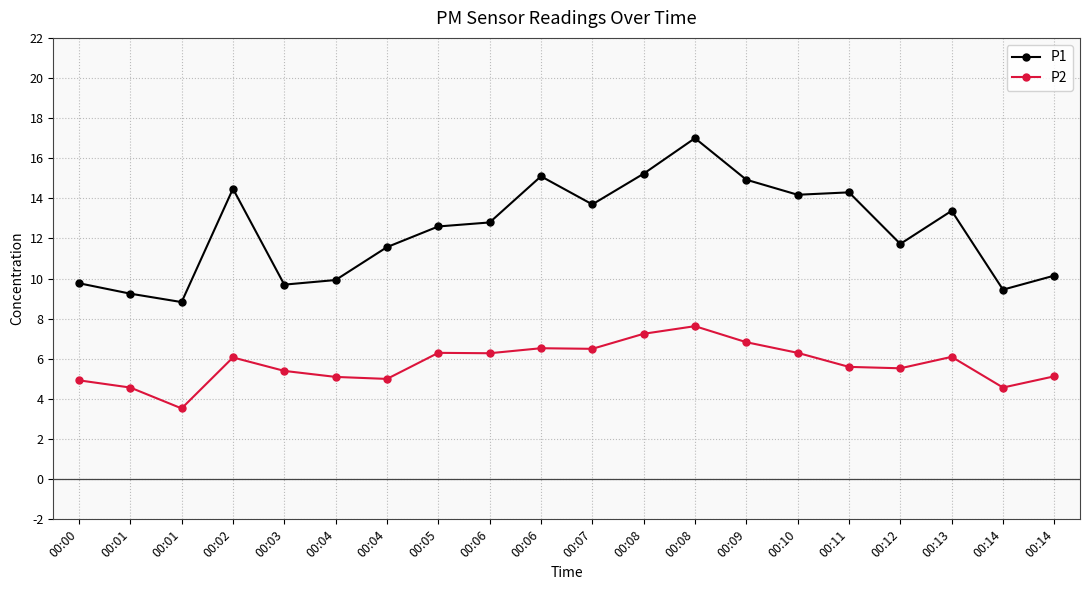

How many categories are shown in the chart?

20